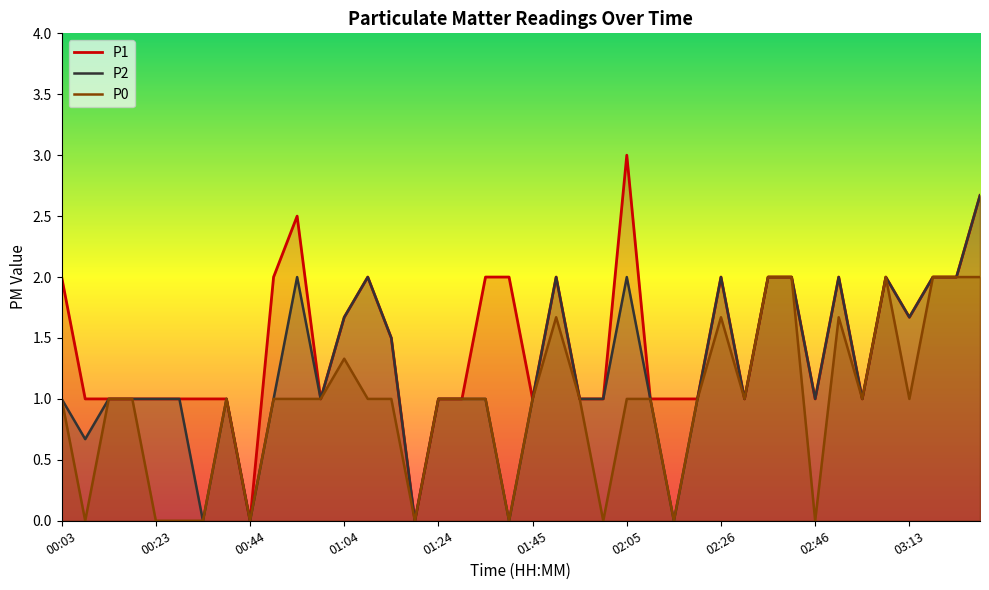

What is the difference between the P2 values at 03:23 and 02:15?

2.0